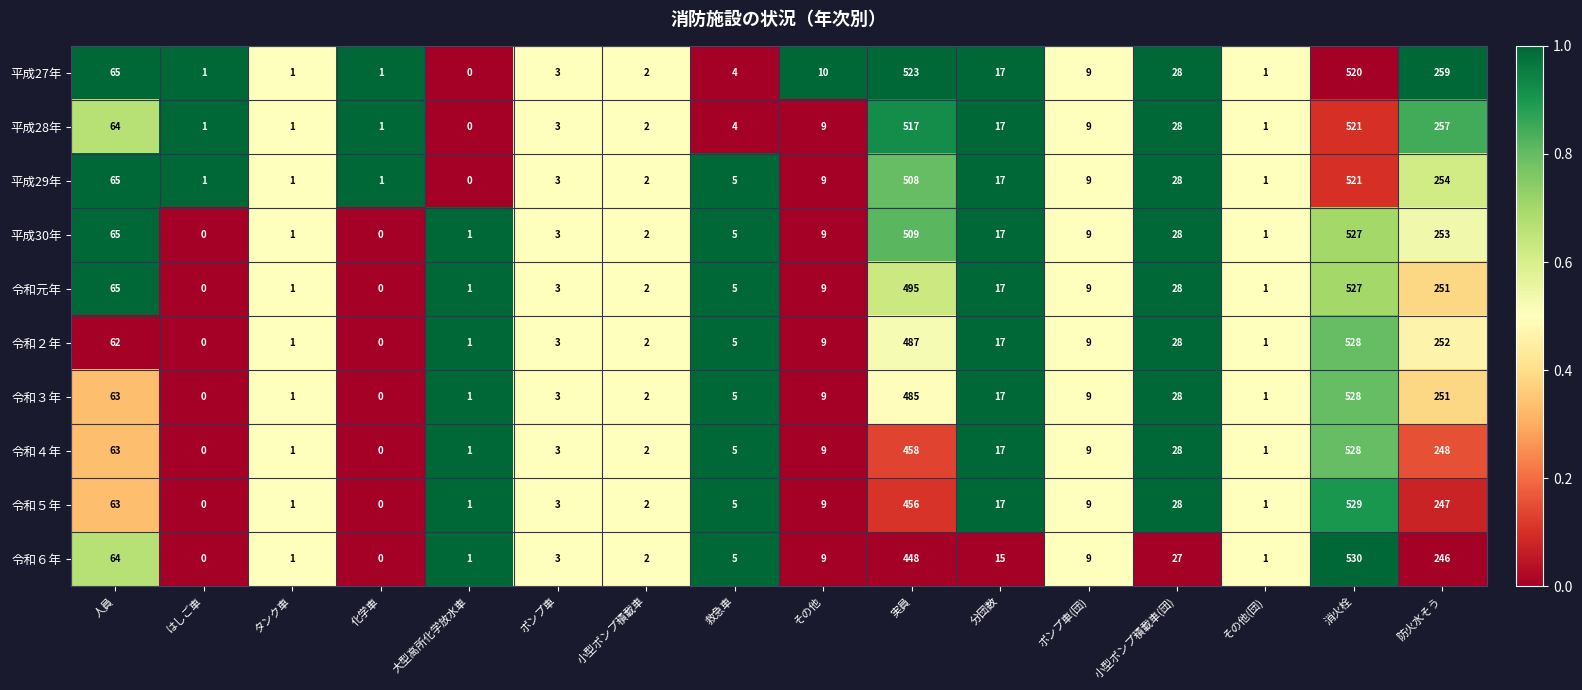

Where is 令和３年 nearest to the value 264?

防火水そう